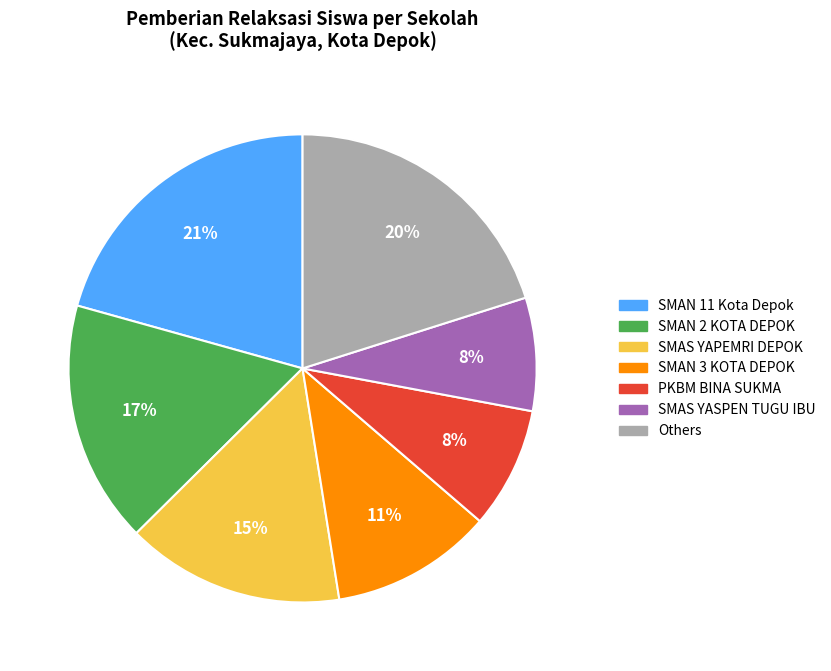

Is there any slice that represents more than half of the pie?

No